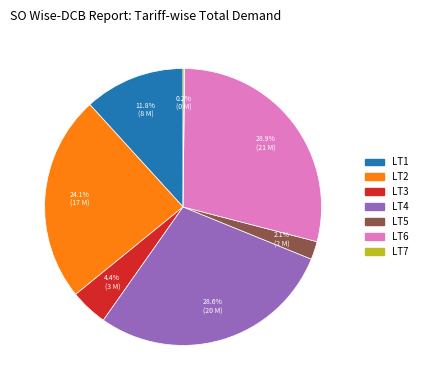

Between LT2 and LT4, which is larger?

LT4